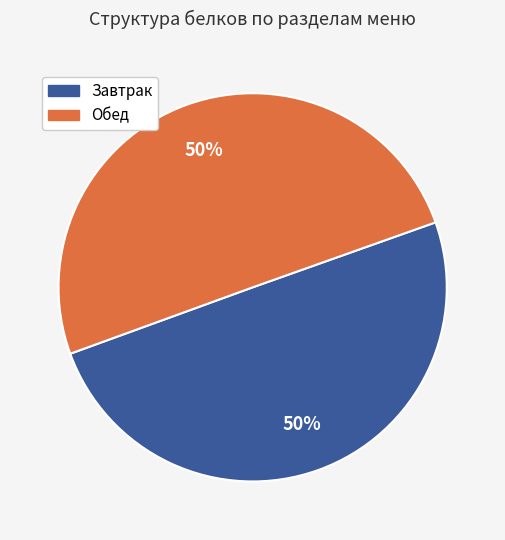

To the nearest percent, what percentage of the pie is Обед?

50%